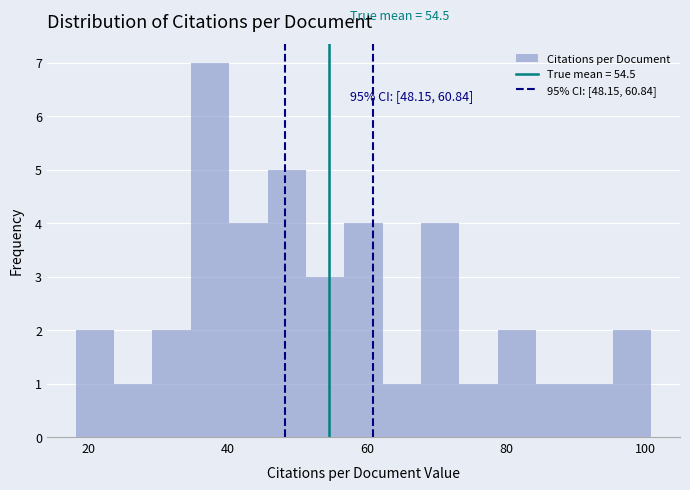

Read against the x-axis, roughly where is the centre of the tallest bar?

38